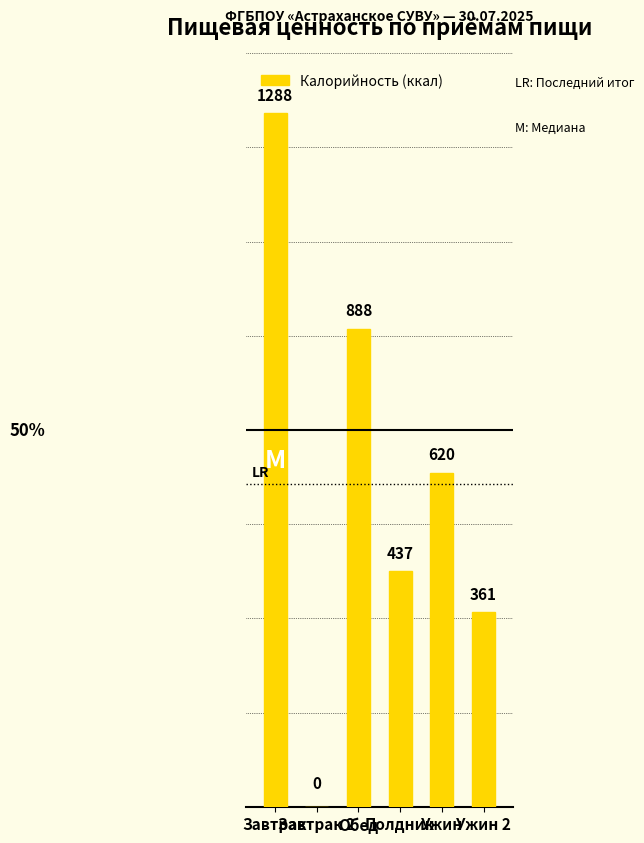

What is the greatest value displayed?

1288.1